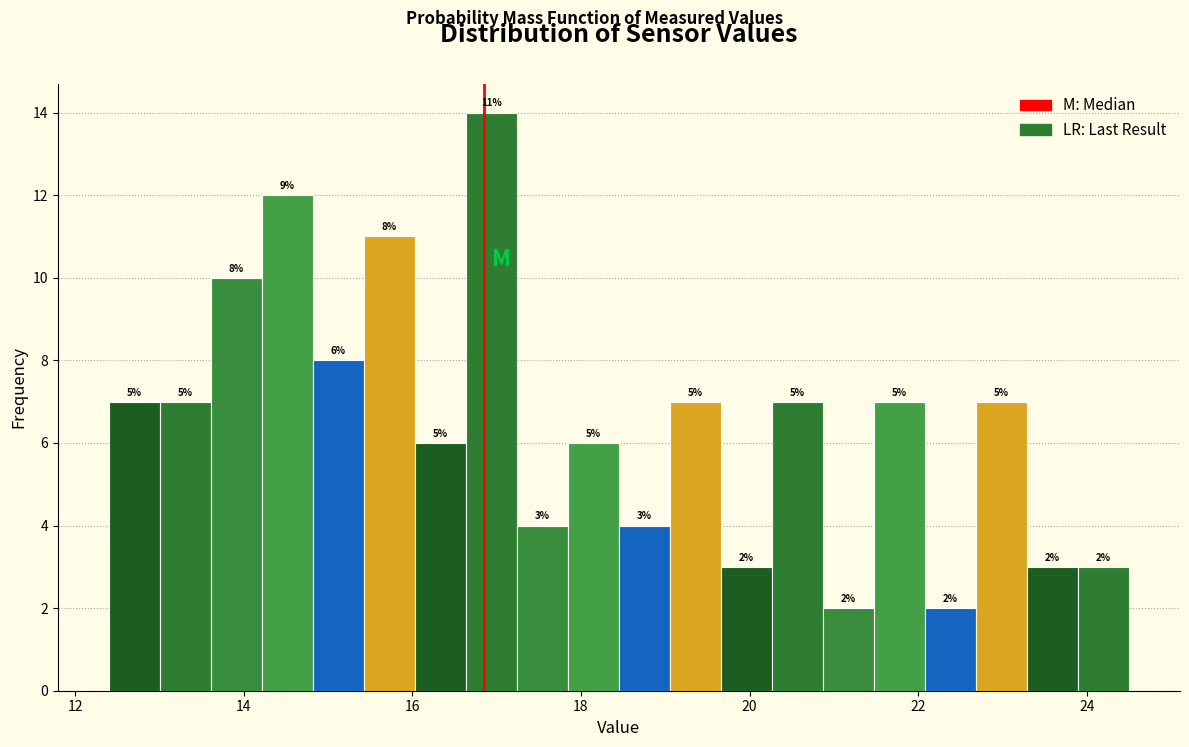

Around what value on the x-axis is the tallest bar? Give the approximate position of its centre, as read against the axis.

17.0